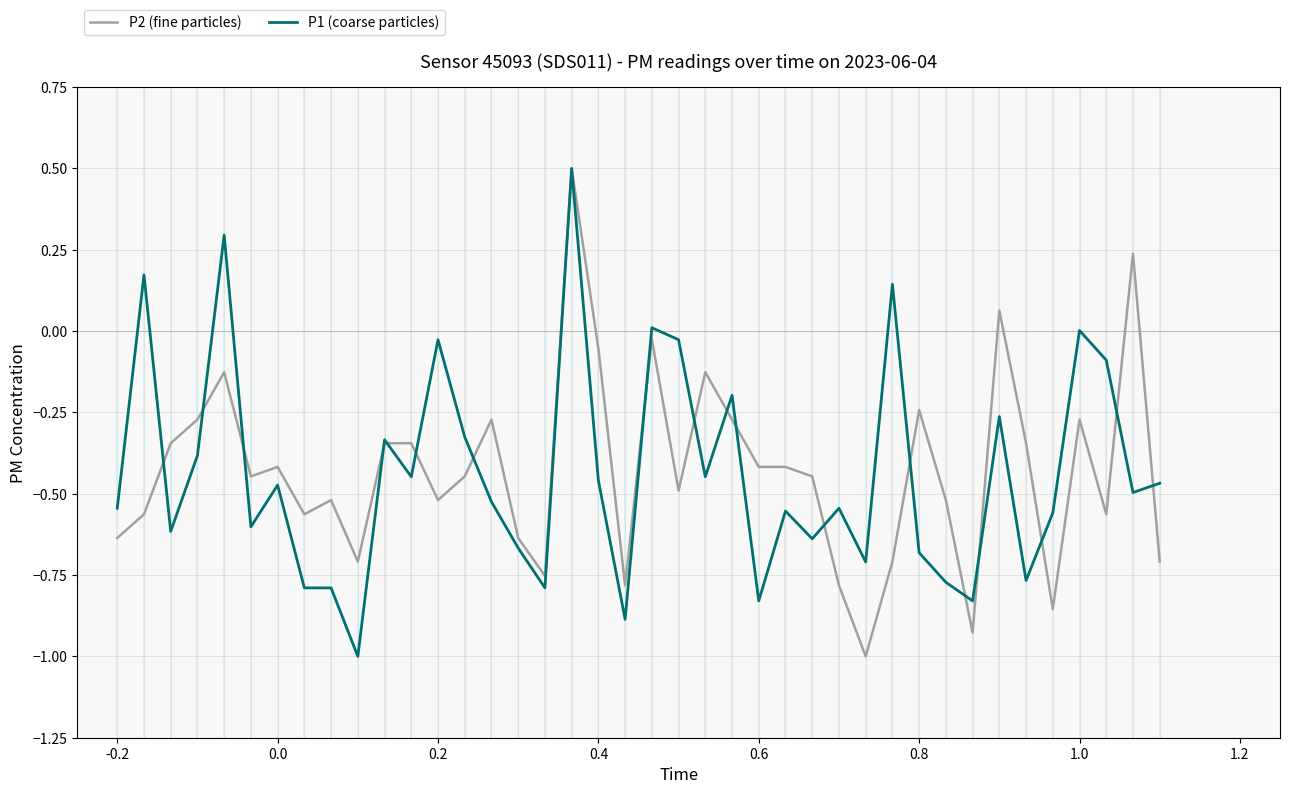

What is the maximum value shown in the chart?

0.5